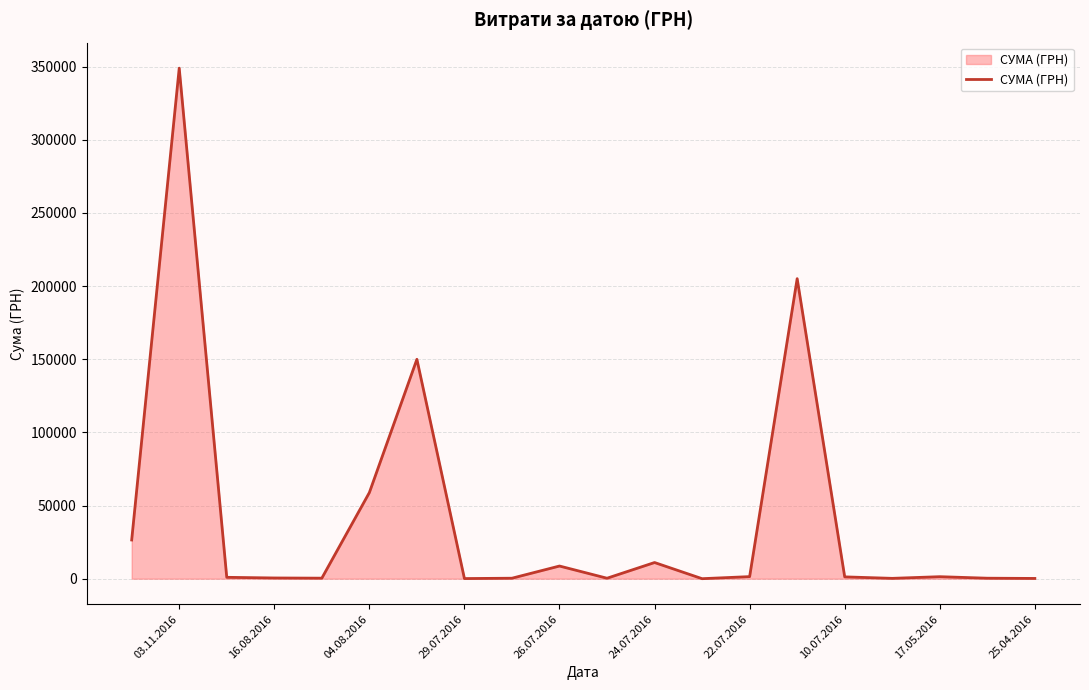

The chart shows a value of 179.6 at 25.04.2016. True or false?

True